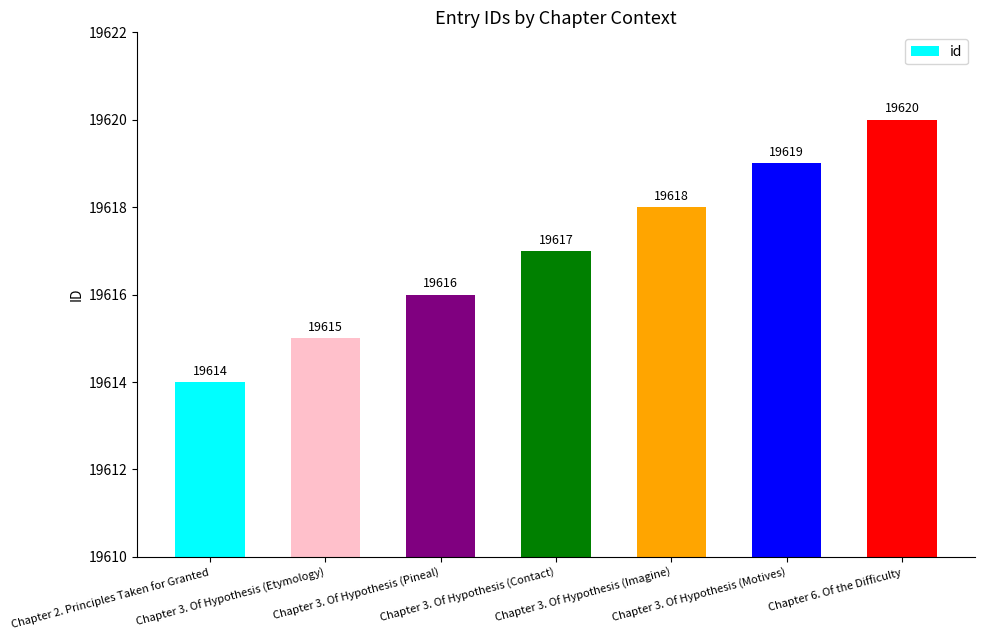

How many values are between 19615 and 19619?

5